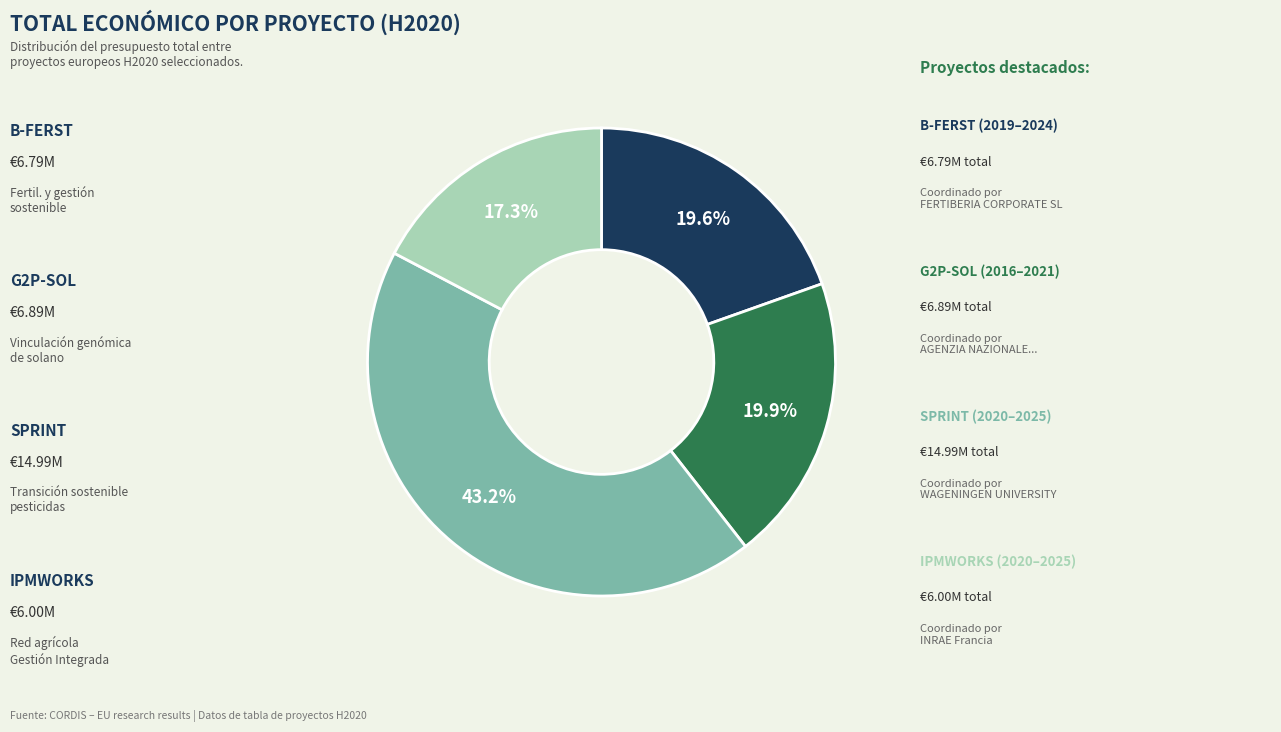

Is there any slice that represents more than half of the pie?

No